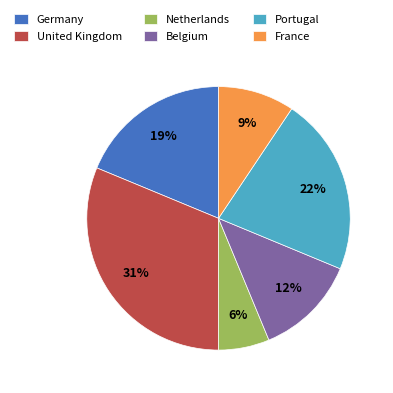

Is there any slice that represents more than half of the pie?

No